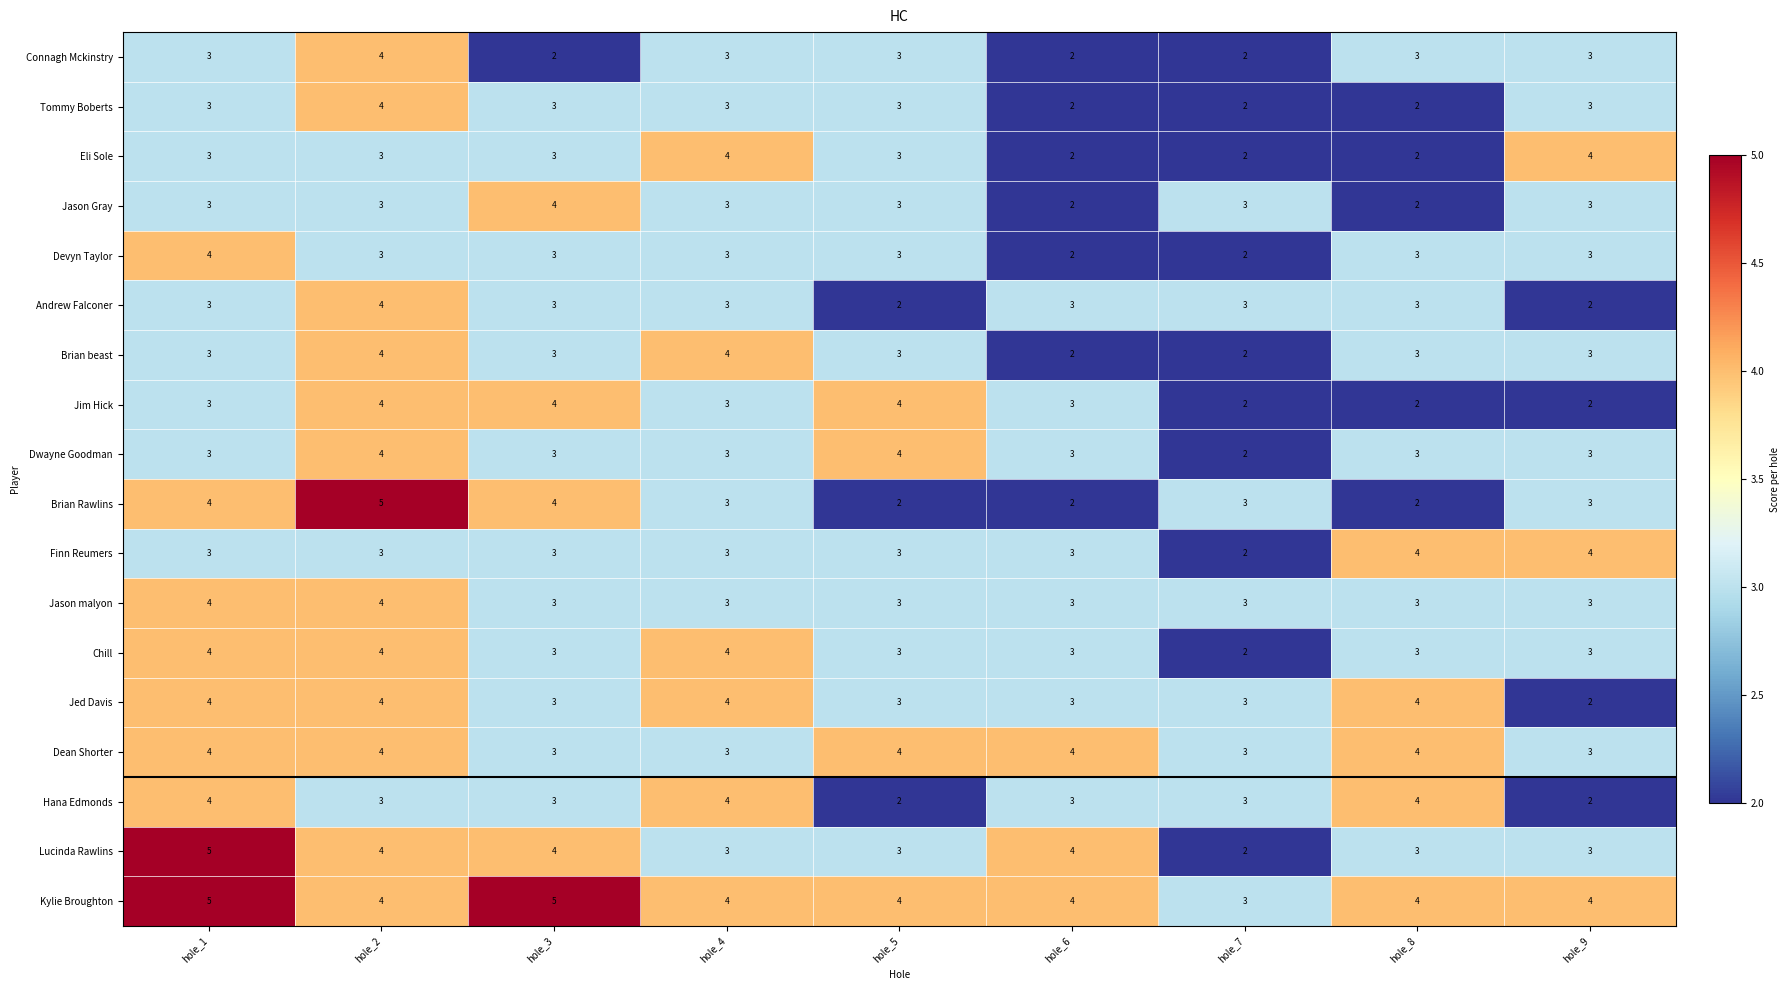

The value of Hana Edmonds at hole_4 is 4. True or false?

True